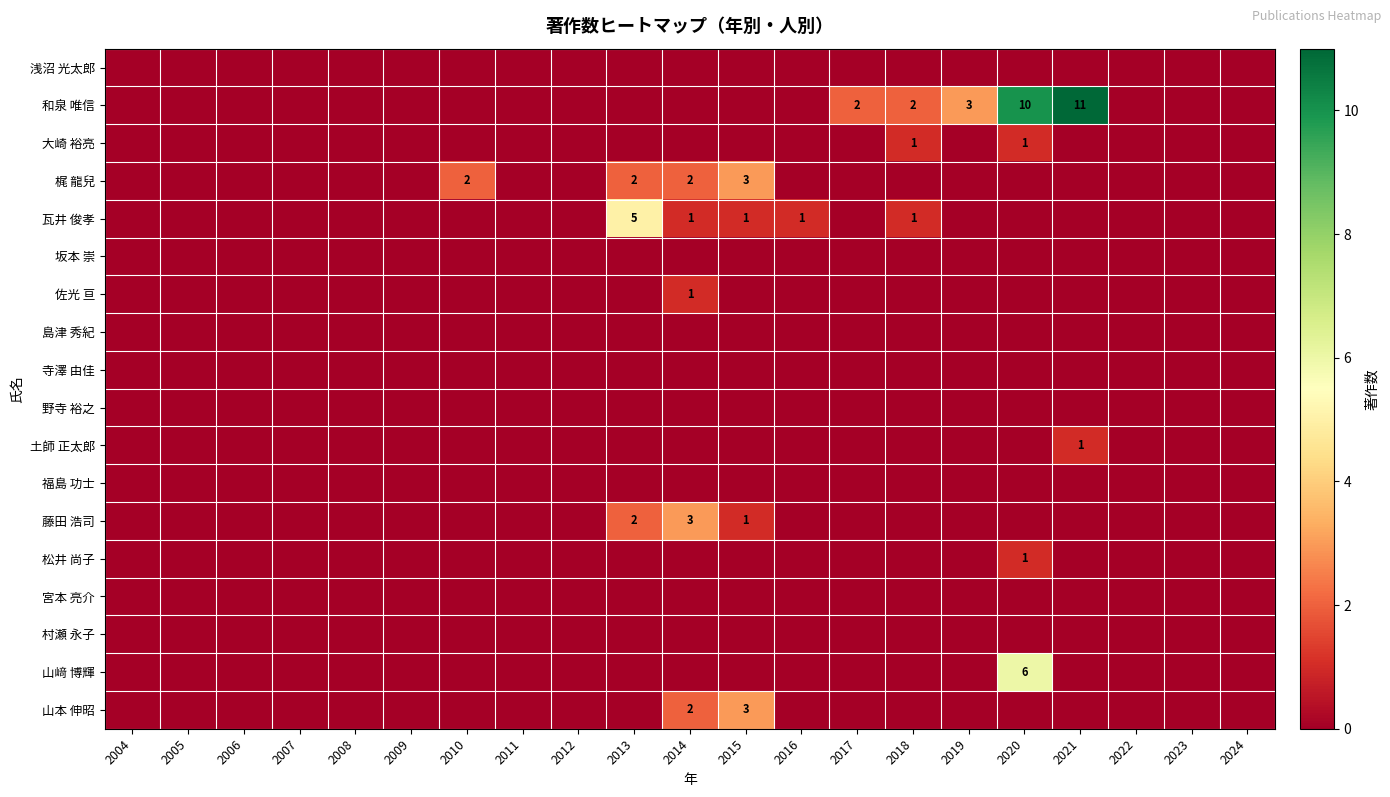

At which category does the chart reach its peak across all series?

2021